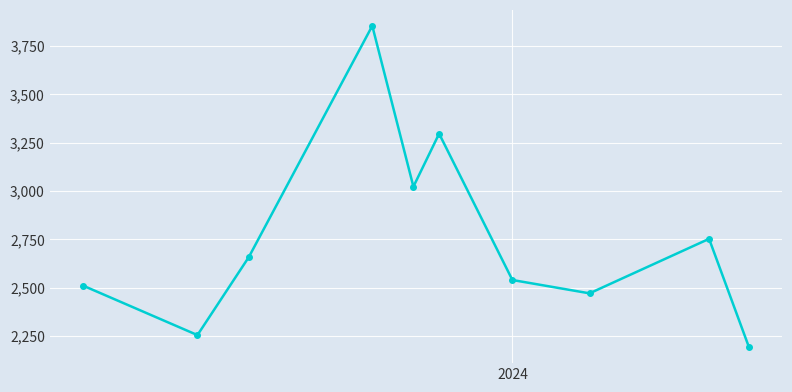

What is the difference between the maximum and minimum values?

1662